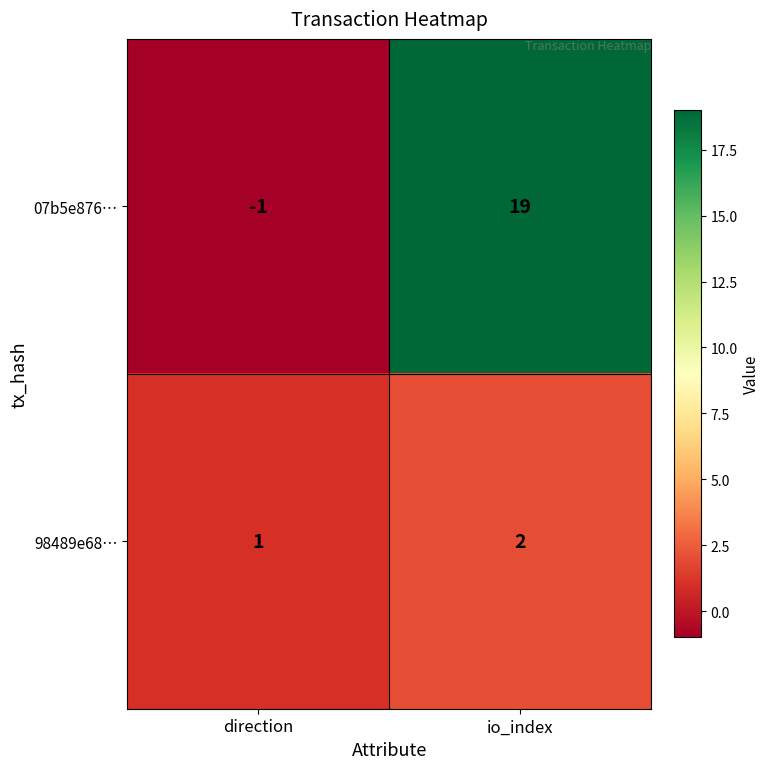

Which label corresponds to the smallest value in the chart?

direction